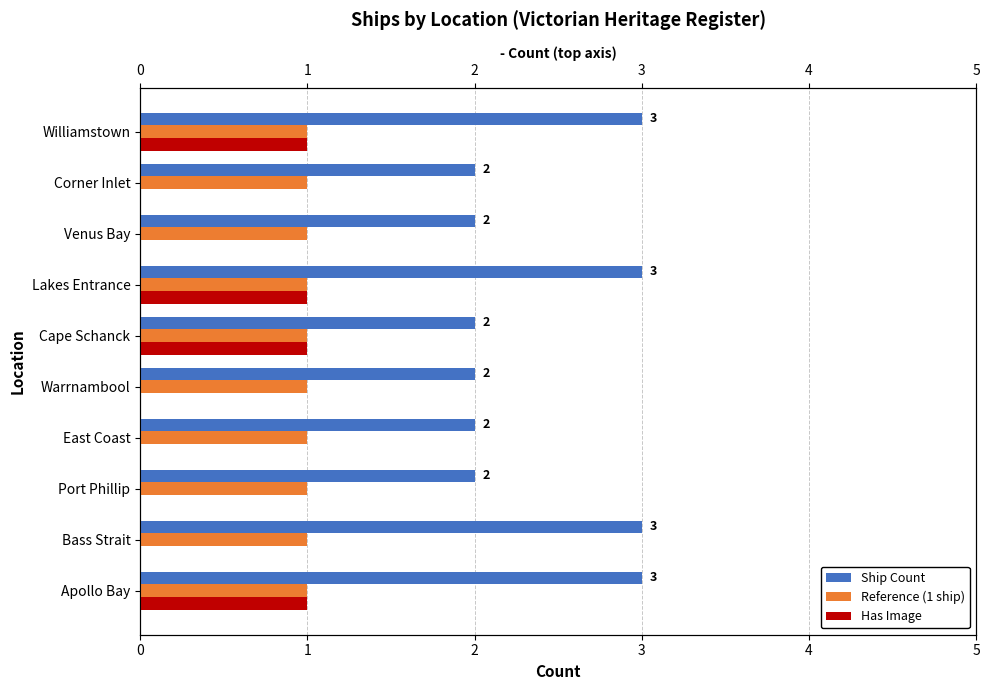

What is the average value of the Ship Count series?

2.4